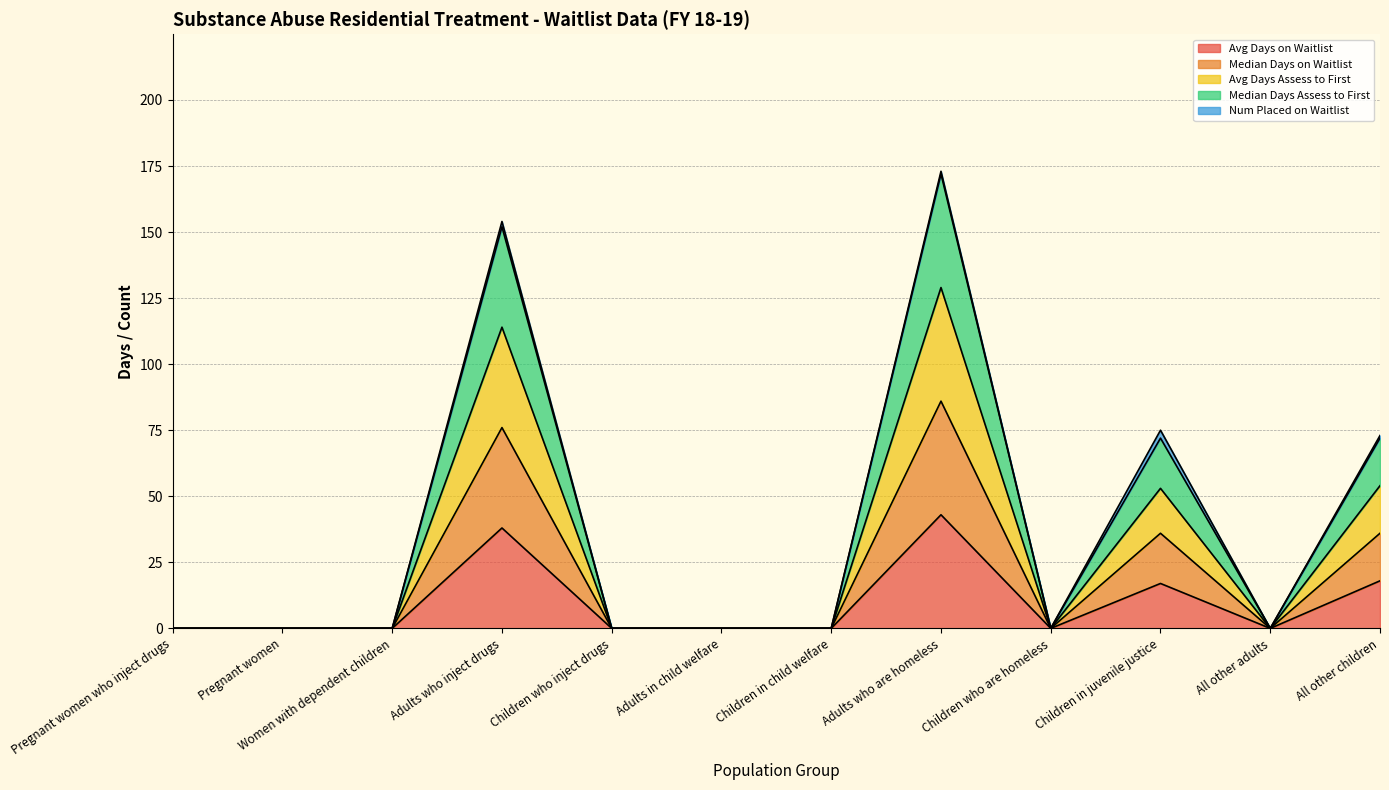

Where is the first local maximum for Avg Days on Waitlist?

Adults who inject drugs